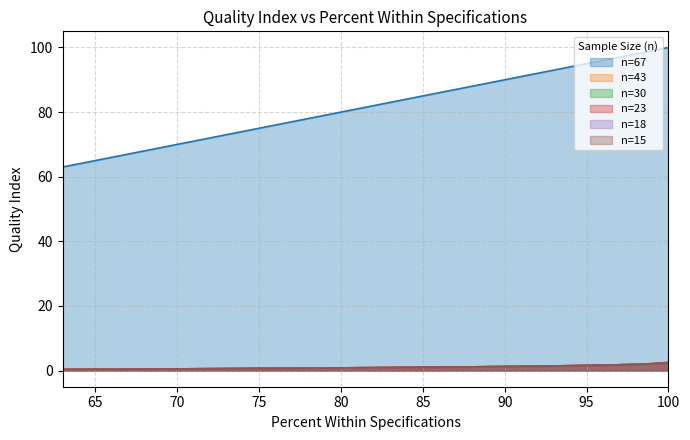

Which series has the largest total across all categories?

n=67